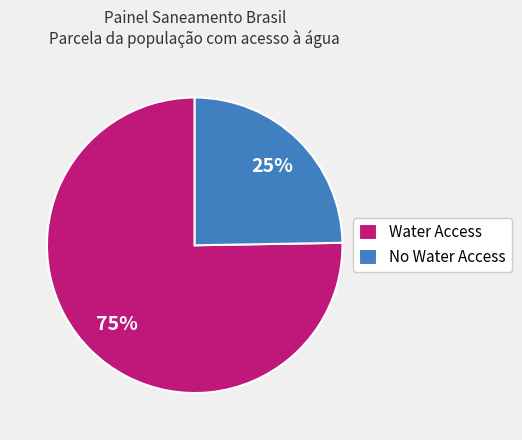

To the nearest percent, what percentage of the pie is Water Access?

75%